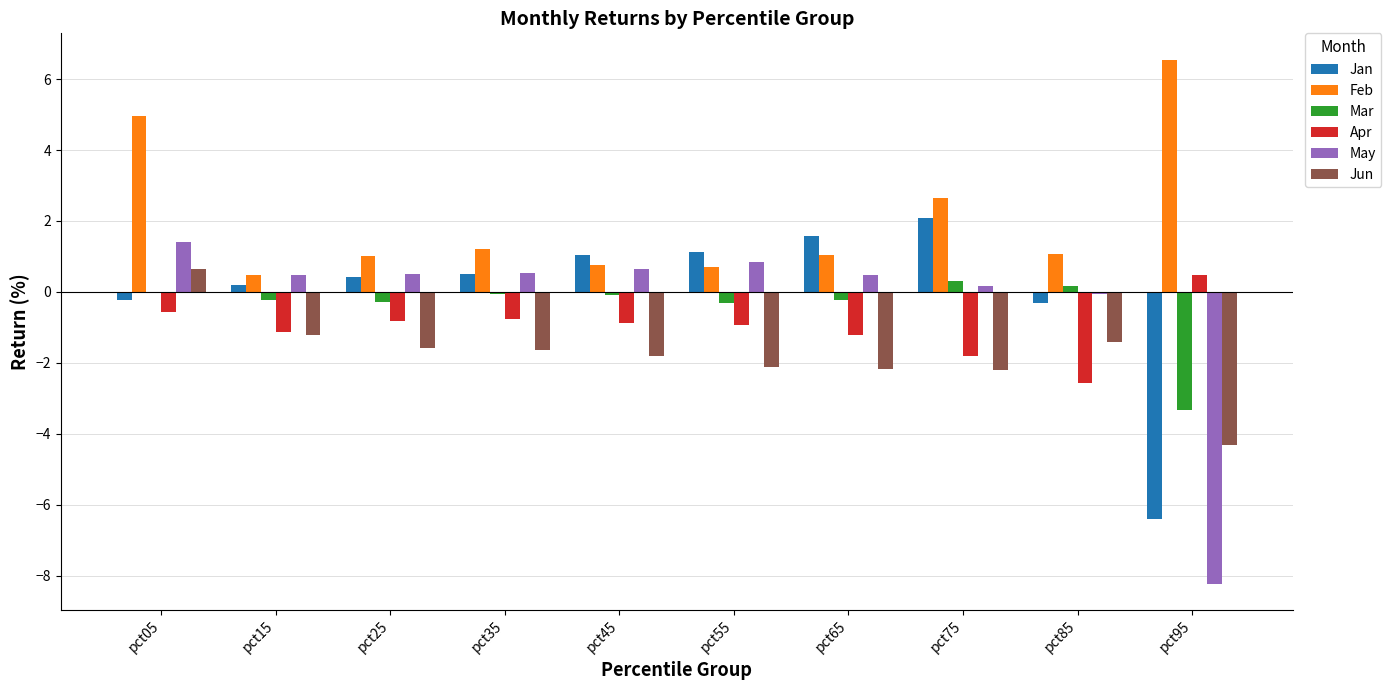

The Jan series shows -0.2 at pct05. True or false?

True